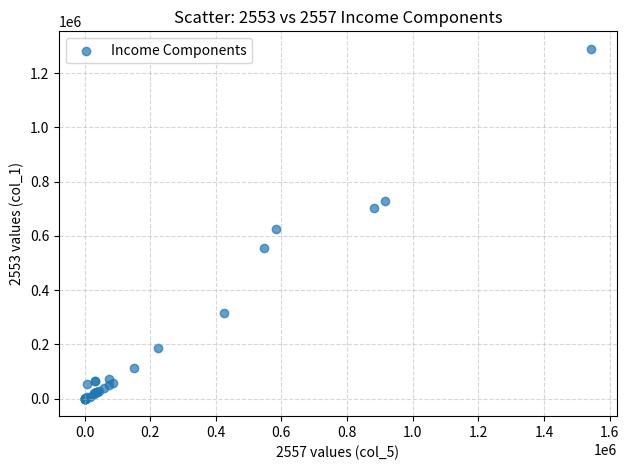

What Y value in the scatter plot is closest to 644654?

624313